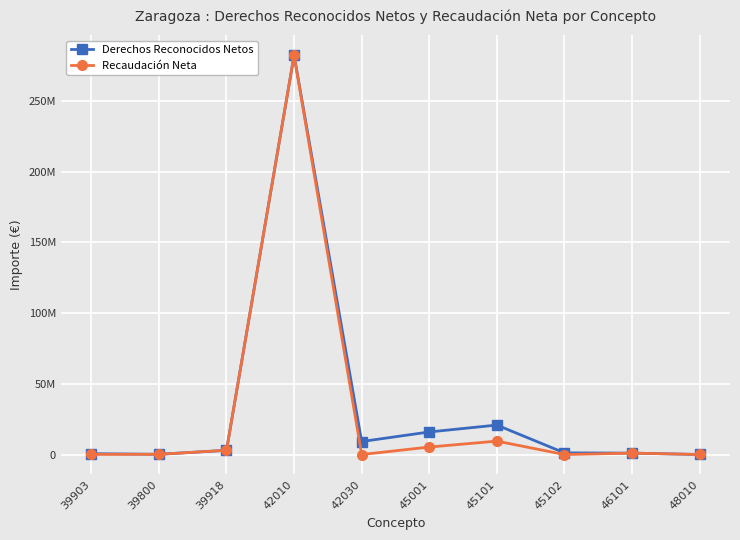

Is this an area chart (filled region under the line)?

No